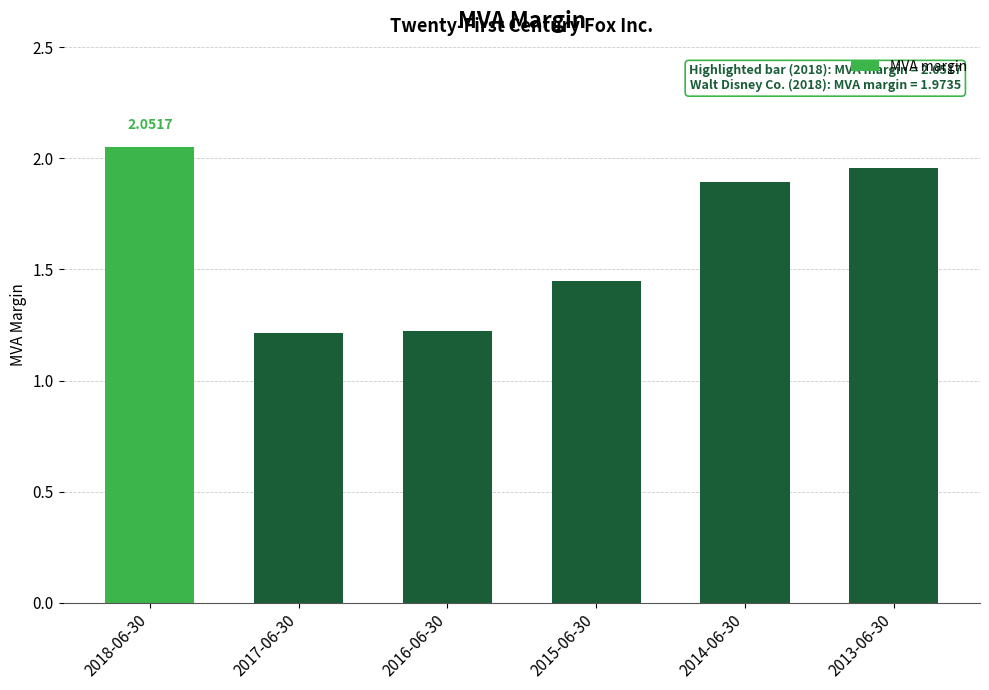

What position from the left is 2013-06-30?

6